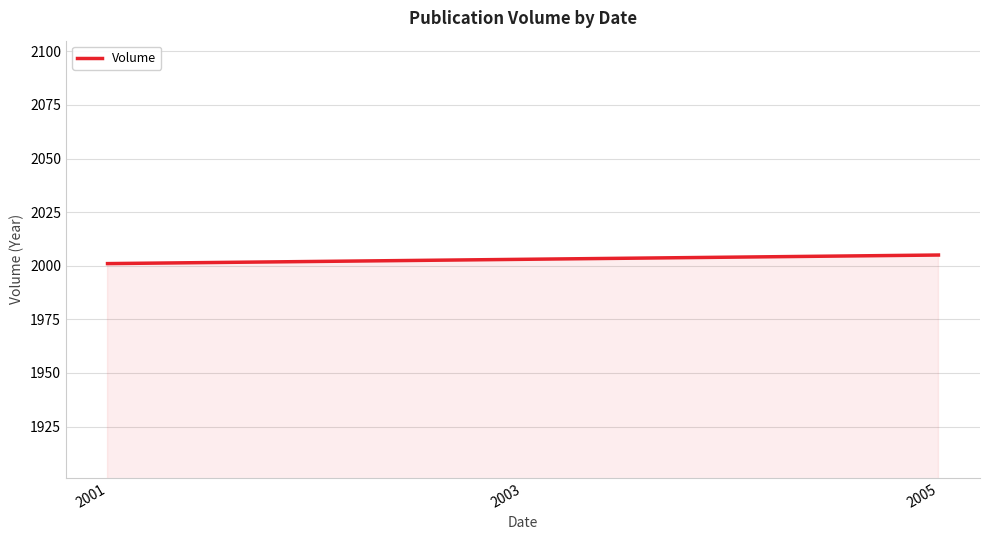

What is the greatest value displayed?

2005.0